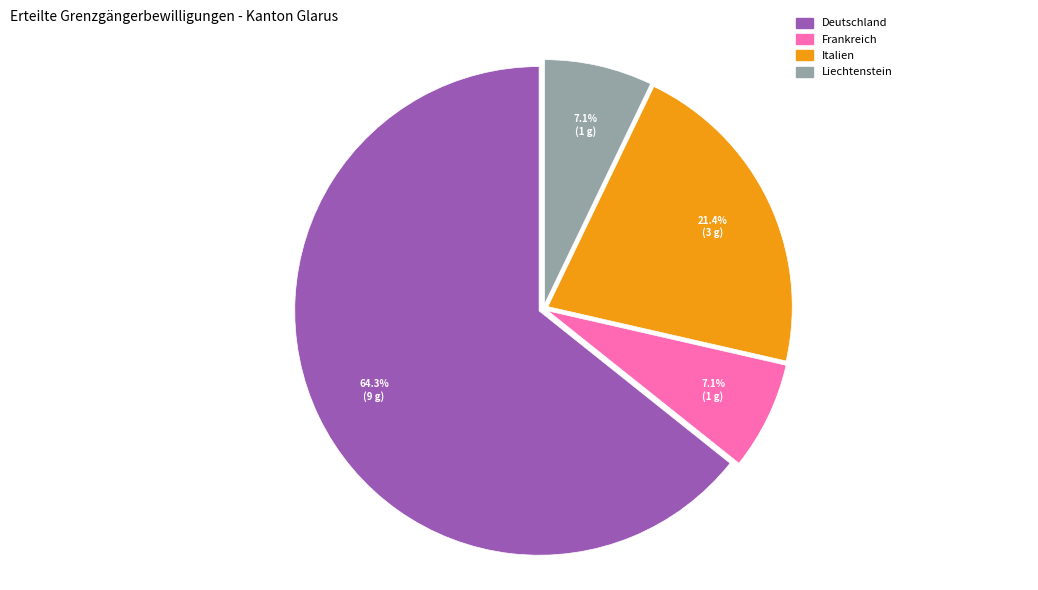

Between Frankreich and Italien, which is larger?

Italien